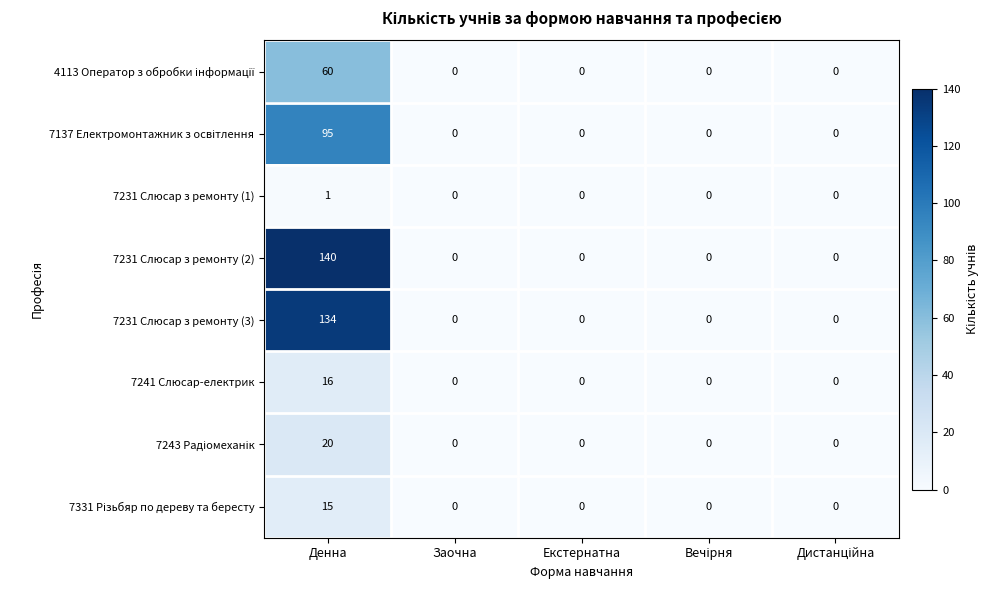

Which series has the largest range (max minus min)?

7231 Слюсар з ремонту (2)